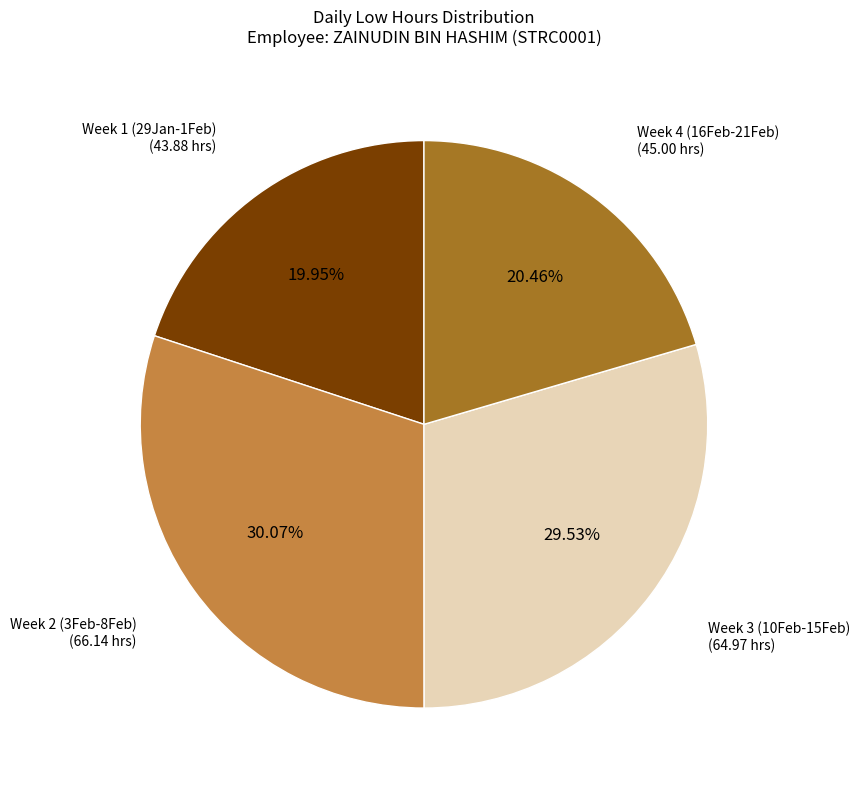

What is the largest slice in the pie chart?

Week 2 (3Feb-8Feb)